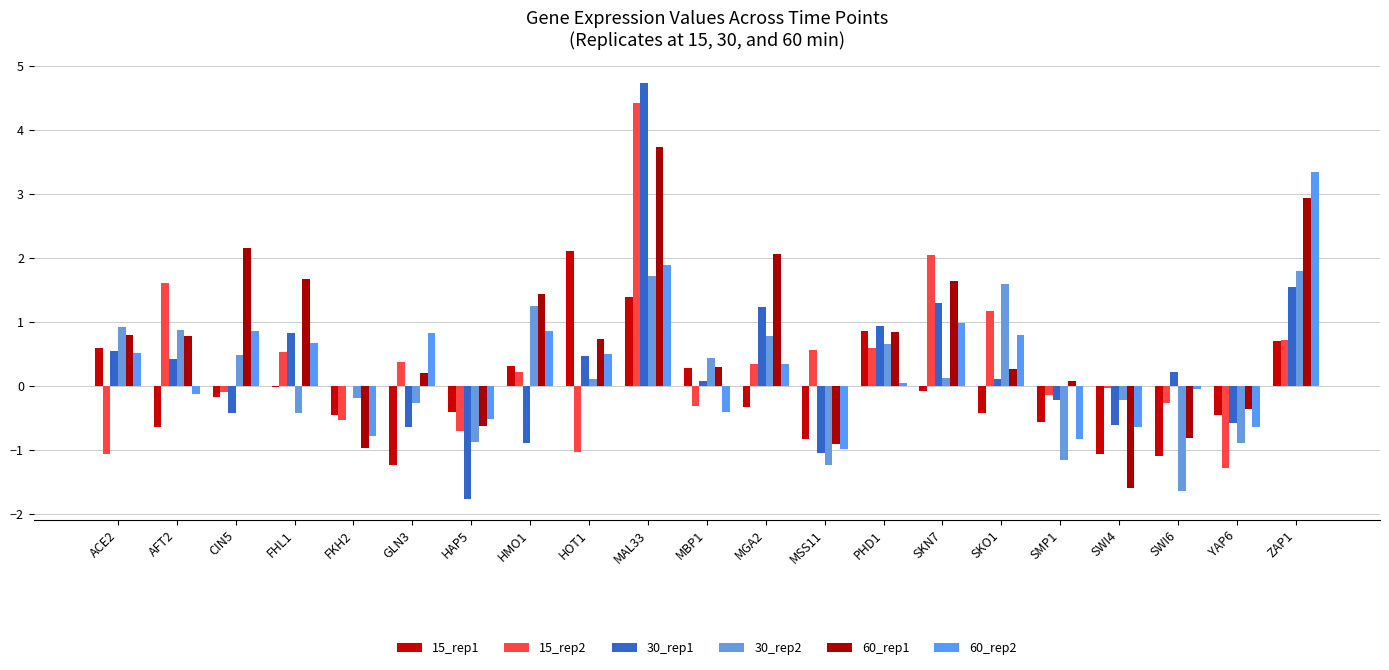

Count the number of data series in this chart.

6